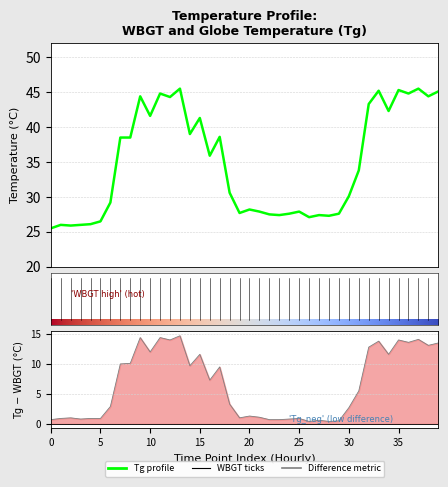

Does the chart have visible grid lines?

Yes